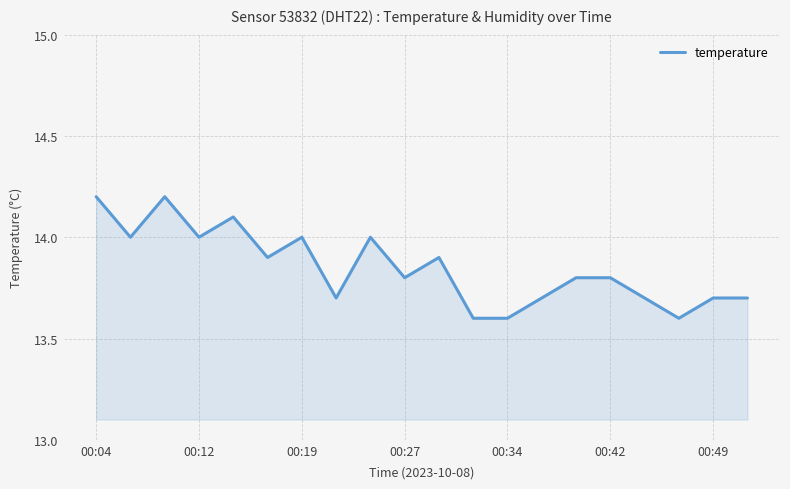

What is the greatest value displayed?

14.2